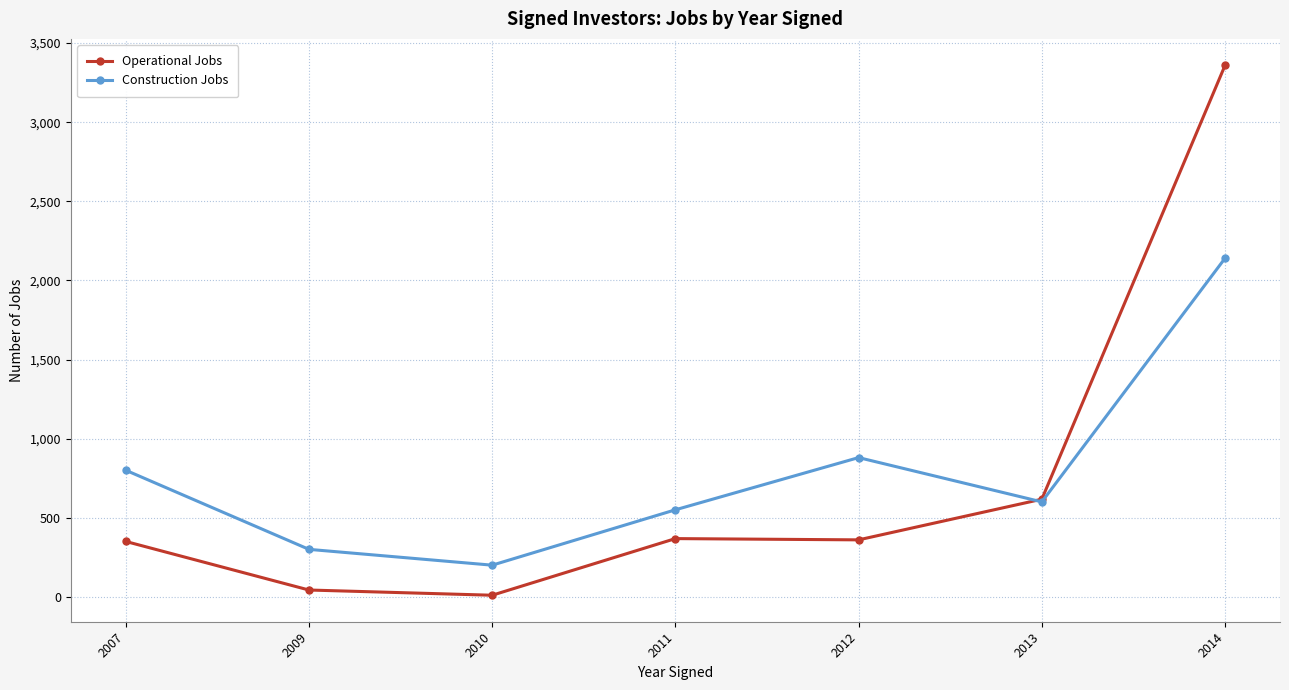

List the labels in order of Construction Jobs value, smallest first.

2010, 2009, 2011, 2013, 2007, 2012, 2014